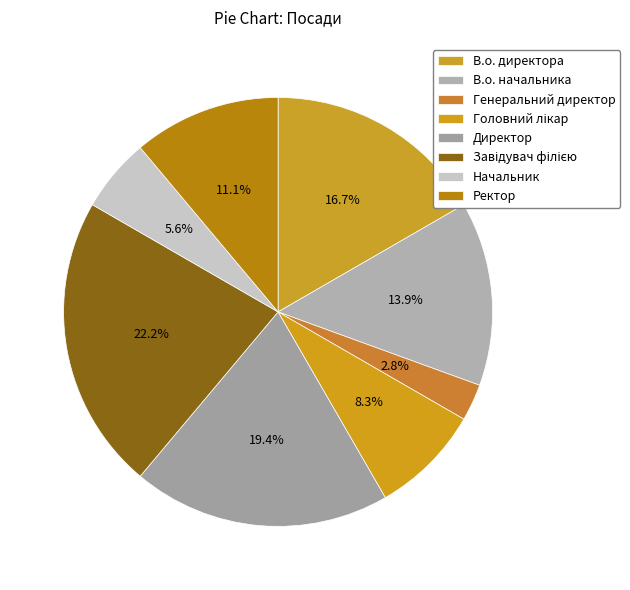

How many slices are in this pie chart?

8